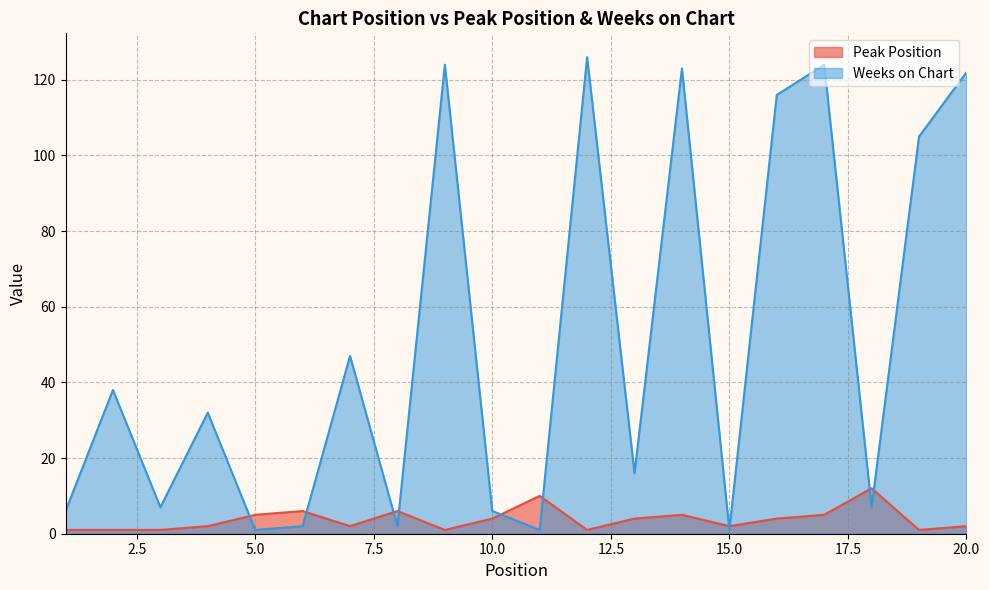

What is the difference between the maximum and second lowest values in the Peak Position series?

11